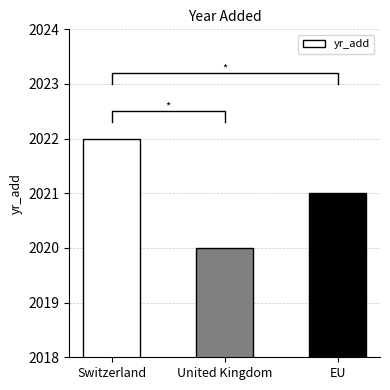

List the labels in order of value, smallest first.

United Kingdom, EU, Switzerland